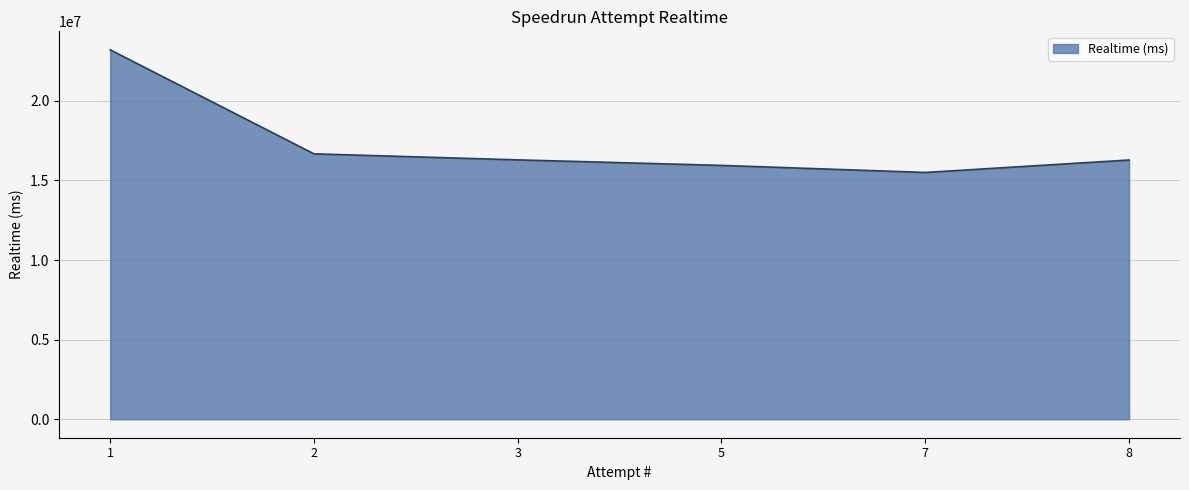

What is the maximum value shown in the chart?

23207255